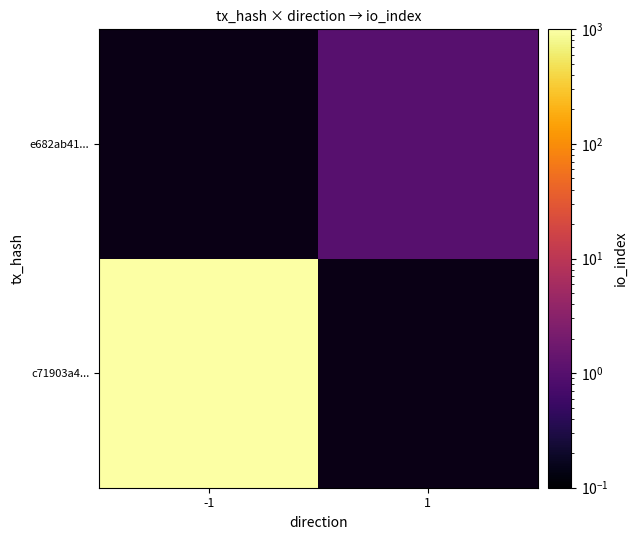

Between -1 and 1, which is larger?

1